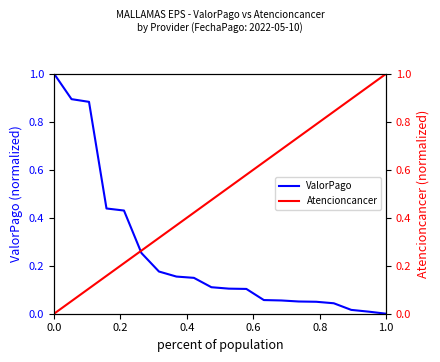

Which series has the widest spread of values?

ValorPago